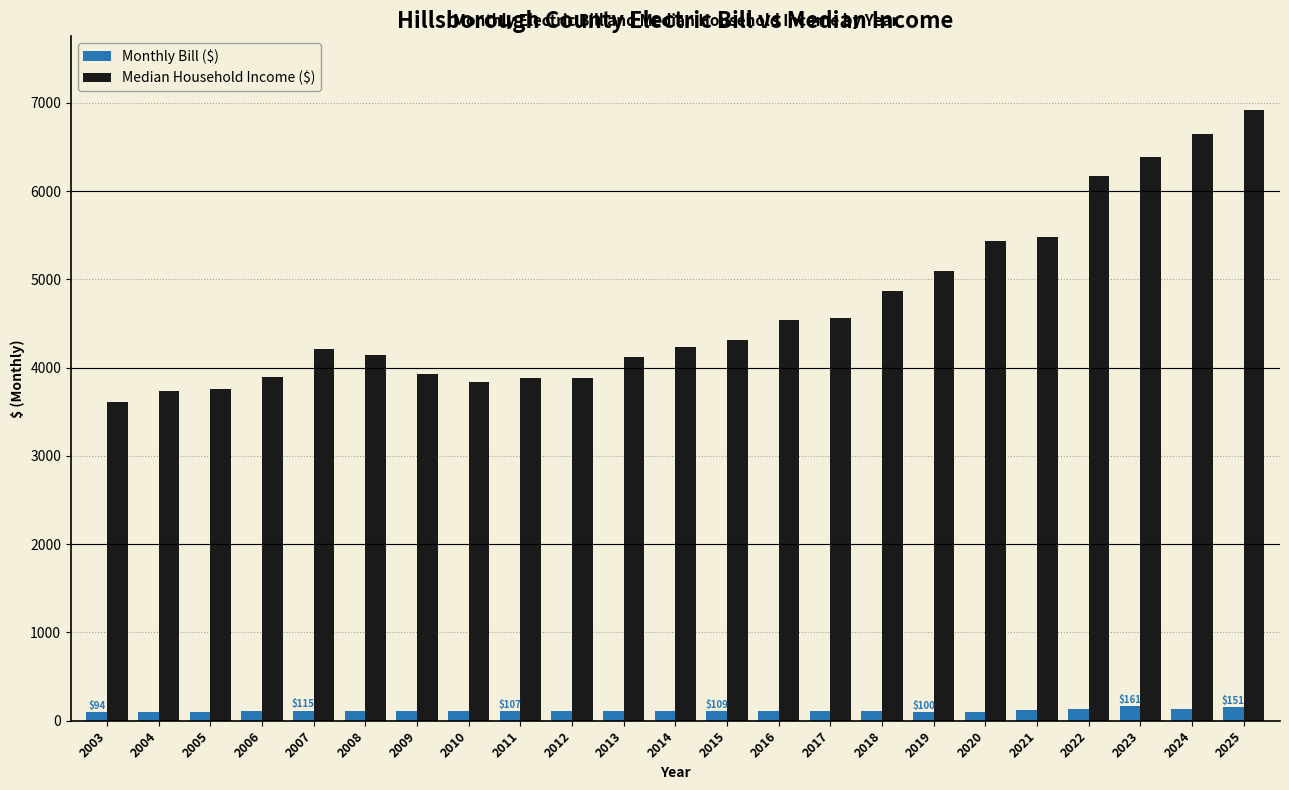

What are all the series names shown in the legend?

Monthly Bill ($), Median Household Income ($)